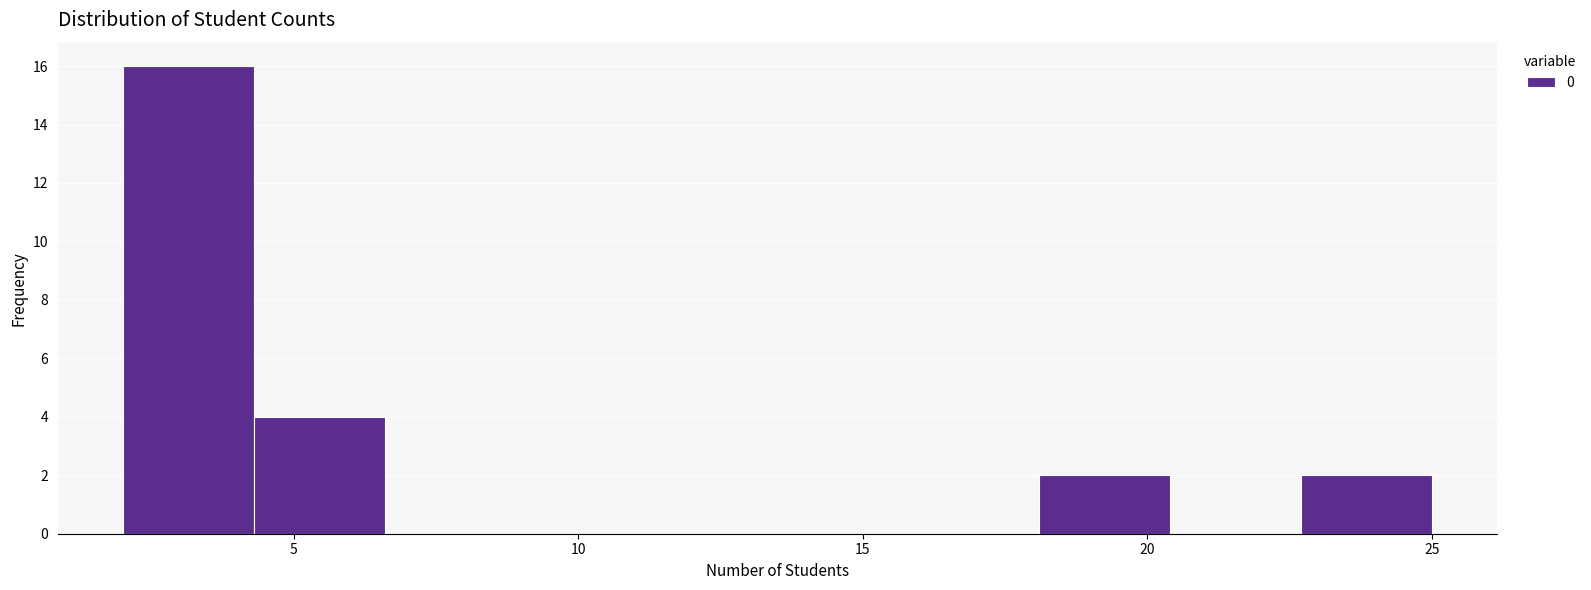

Which range on the x-axis has the tallest bar?

2.0 to 4.3